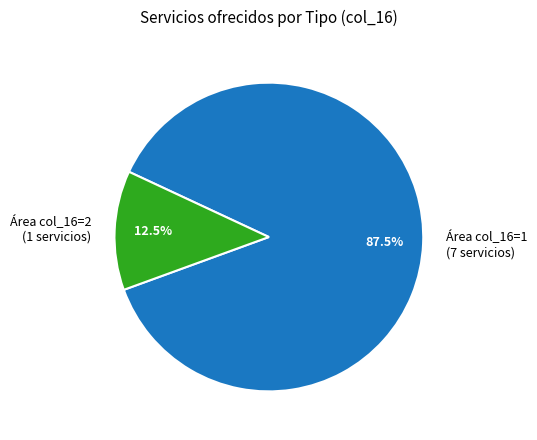

Does any single category account for the majority?

Yes